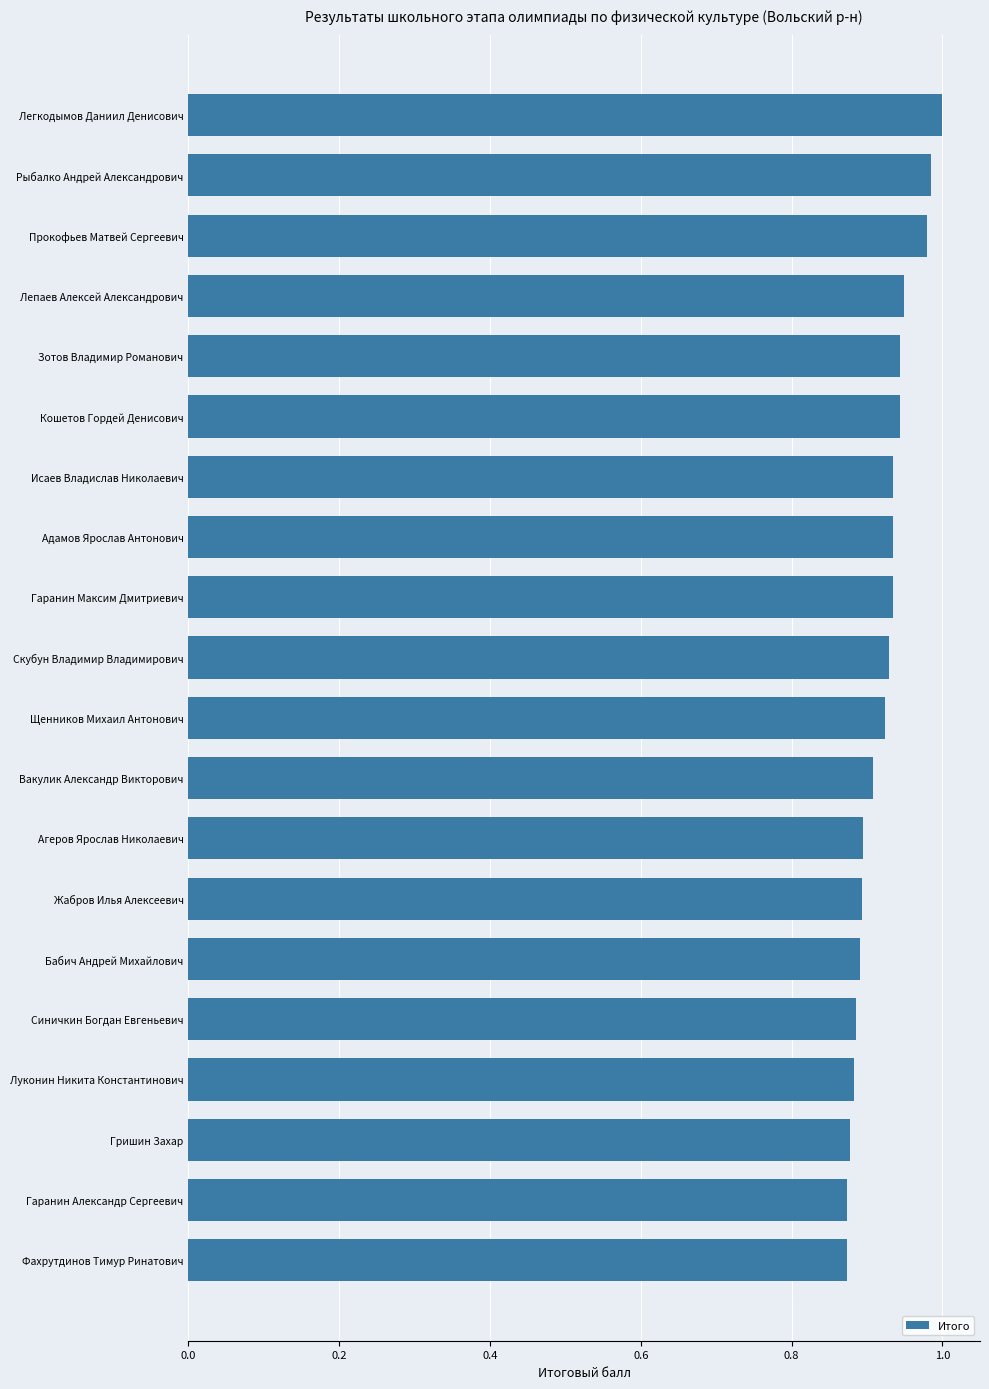

Between Легкодымов Даниил Денисович and Скубун Владимир Владимирович, which is larger?

Легкодымов Даниил Денисович